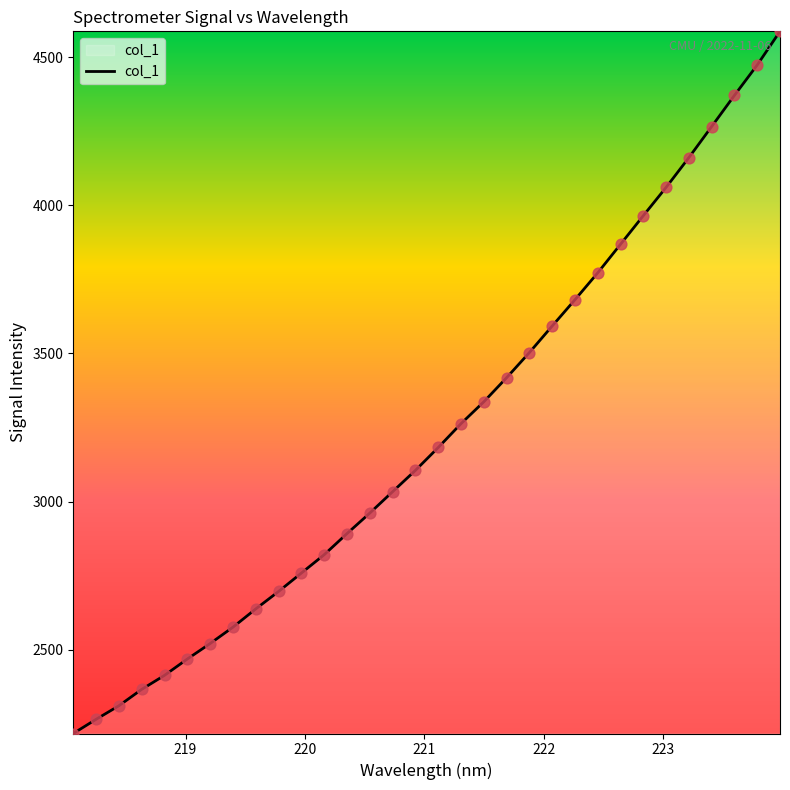

What is the maximum value shown in the chart?

4586.8